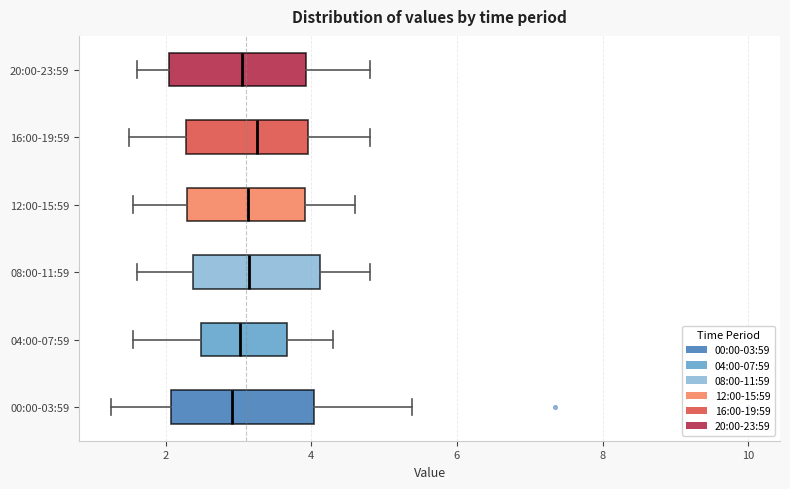

Reading bottom to top, read every box against the x-axis: the position of its median line, the range the box covers, and the ends of its whiskers. The values are not printed on the chart, so give them approximately, as read against the axis.

00:00-03:59: median 3.0, box 2.0 to 4.0, whiskers 1.2 to 5.4
04:00-07:59: median 3.0, box 2.4 to 3.6, whiskers 1.6 to 4.4
08:00-11:59: median 3.2, box 2.4 to 4.2, whiskers 1.6 to 4.8
12:00-15:59: median 3.2, box 2.2 to 4.0, whiskers 1.6 to 4.6
16:00-19:59: median 3.2, box 2.2 to 4.0, whiskers 1.6 to 4.8
20:00-23:59: median 3.0, box 2.0 to 4.0, whiskers 1.6 to 4.8